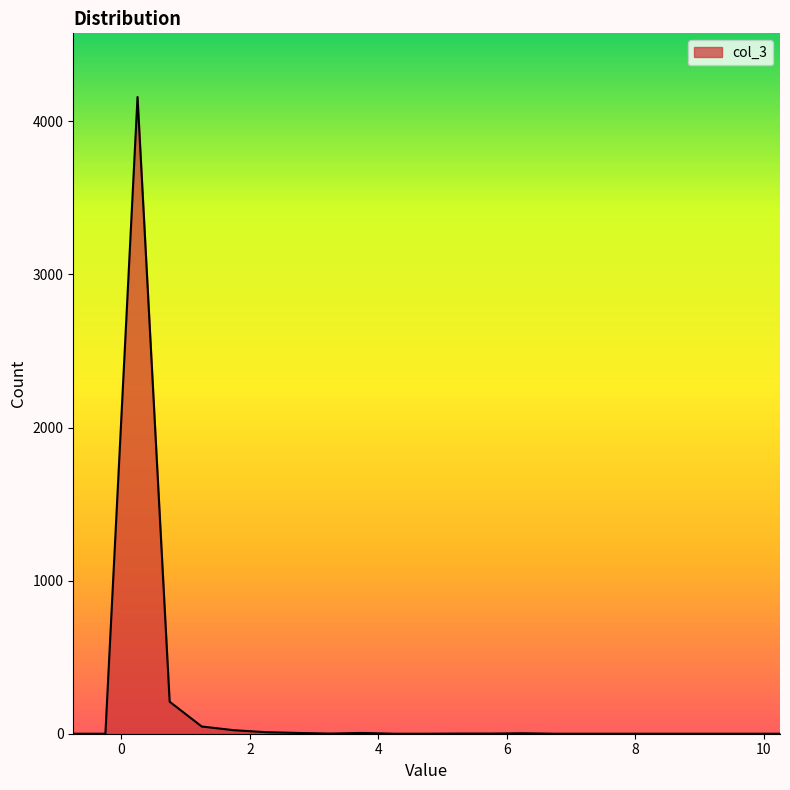

What is the maximum value shown in the chart?

4159